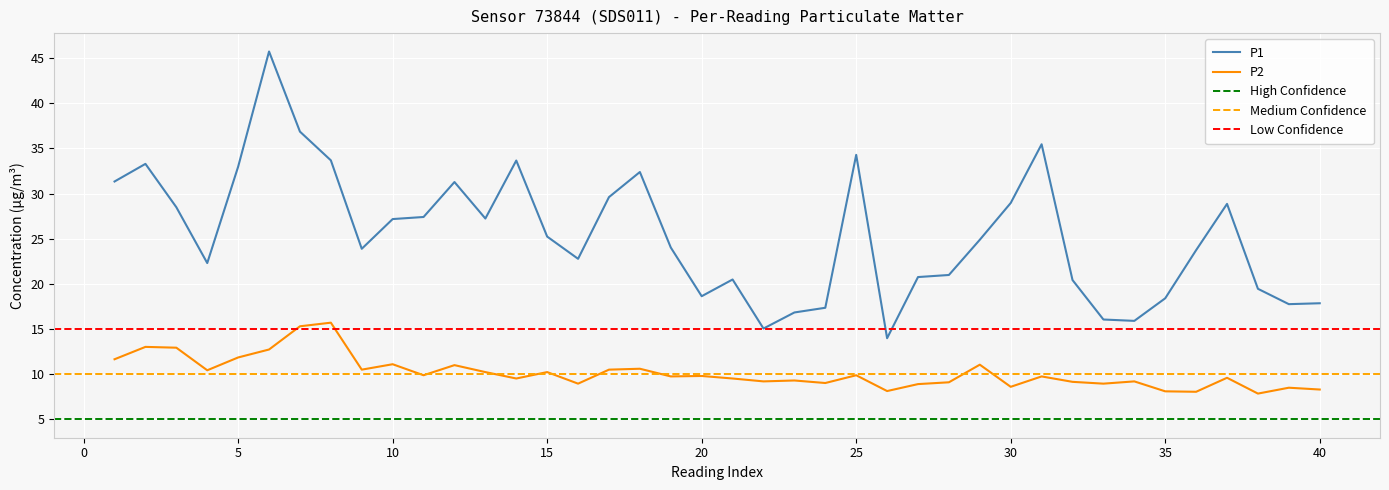

Is the value of P1 at 40 greater than the value of P2 at 35?

Yes